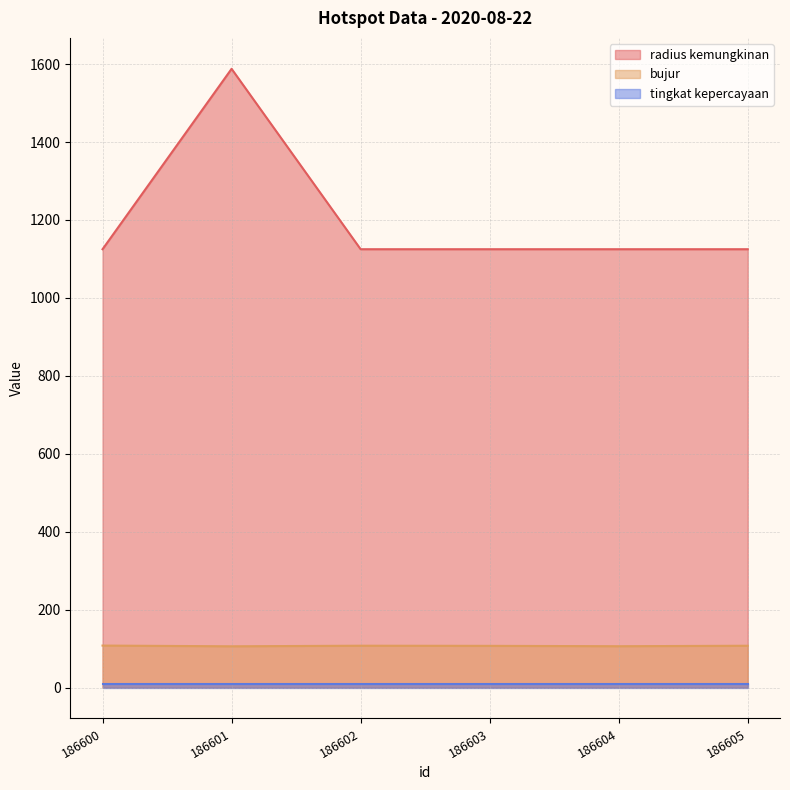

True or false: radius kemungkinan and bujur intersect in this chart.

False